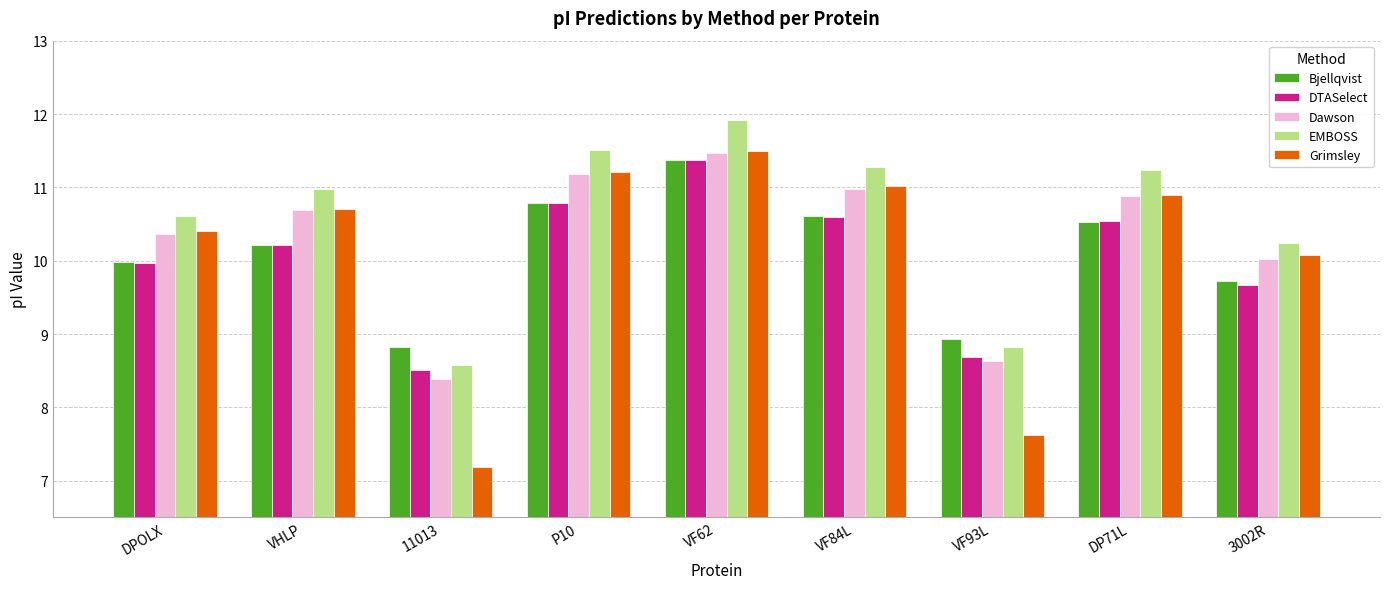

The DTASelect series shows 11.4 at VF93L. True or false?

False